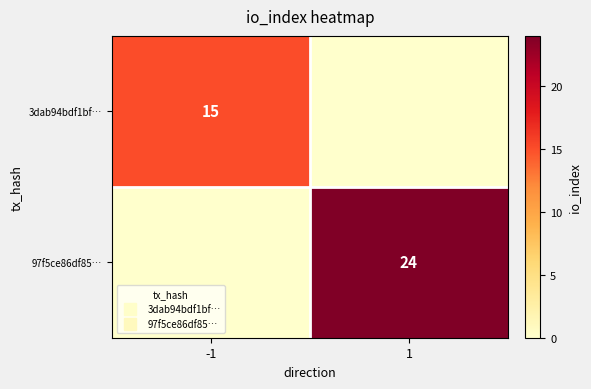

Which series has the largest range (max minus min)?

97f5ce86df85…